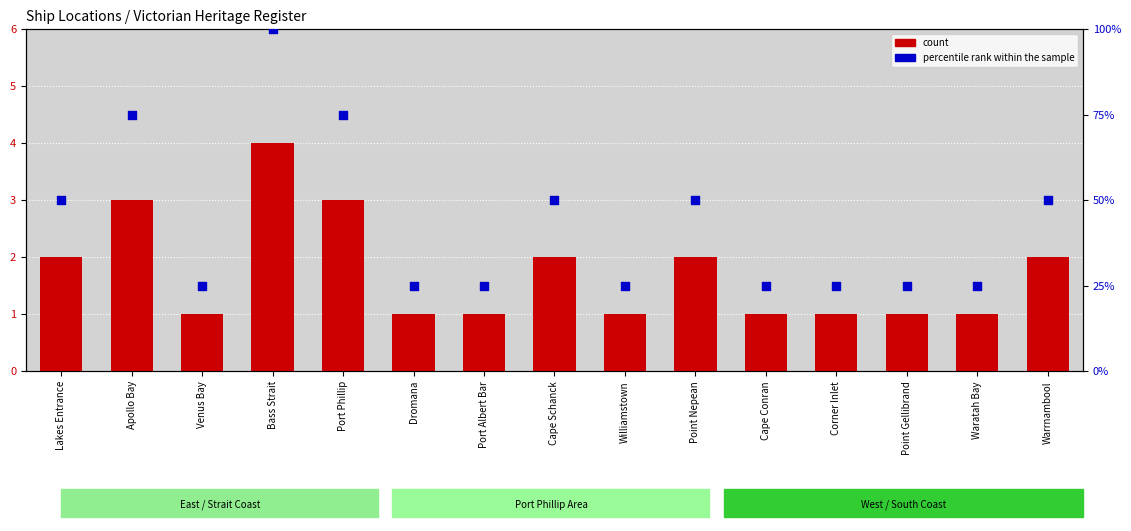

What are all the series names shown in the legend?

count, percentile rank within the sample